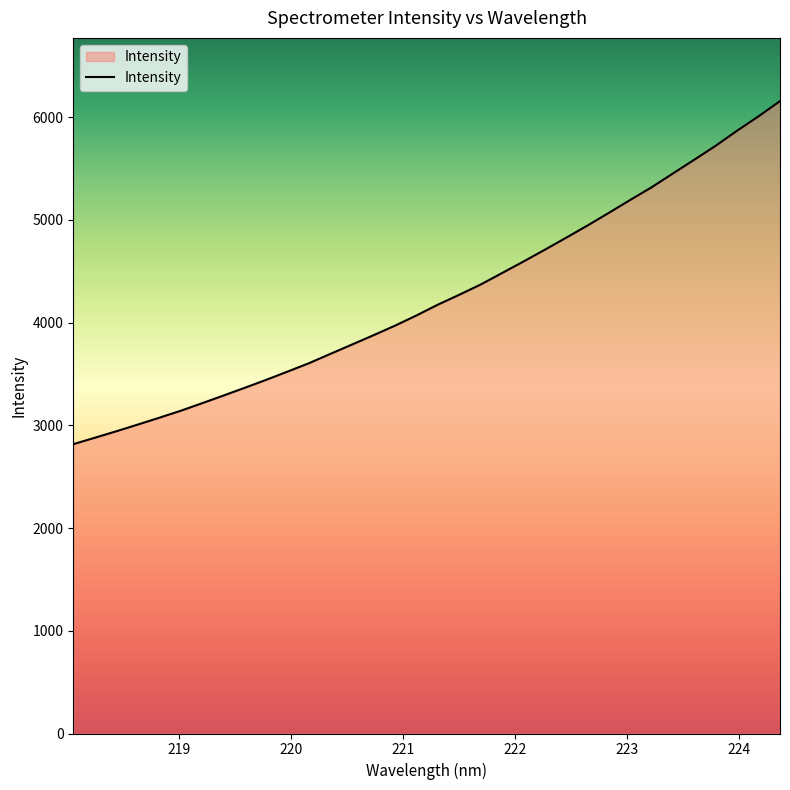

What is the difference between the maximum and minimum values?

3339.4